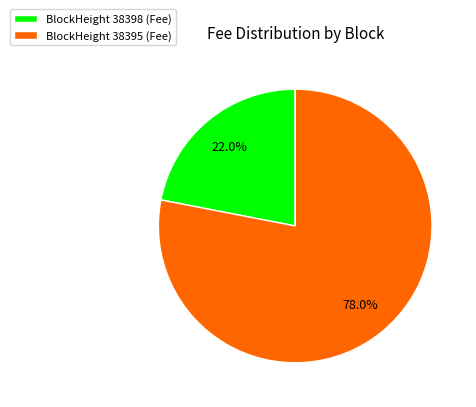

Count the number of slices in the pie.

2